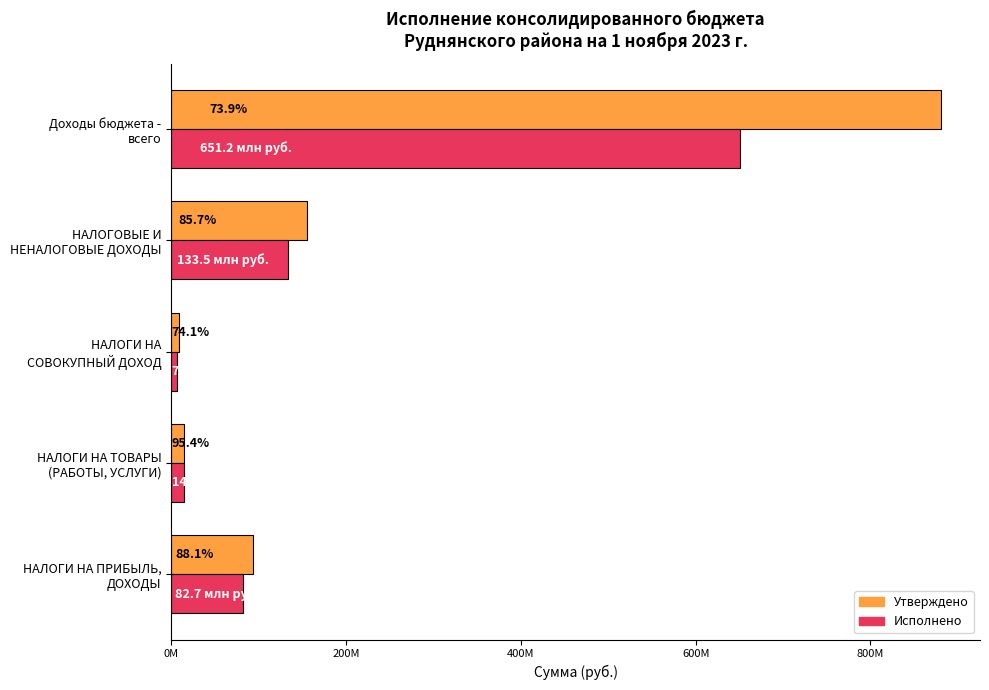

What is the minimum value shown in the chart?

6960007.5